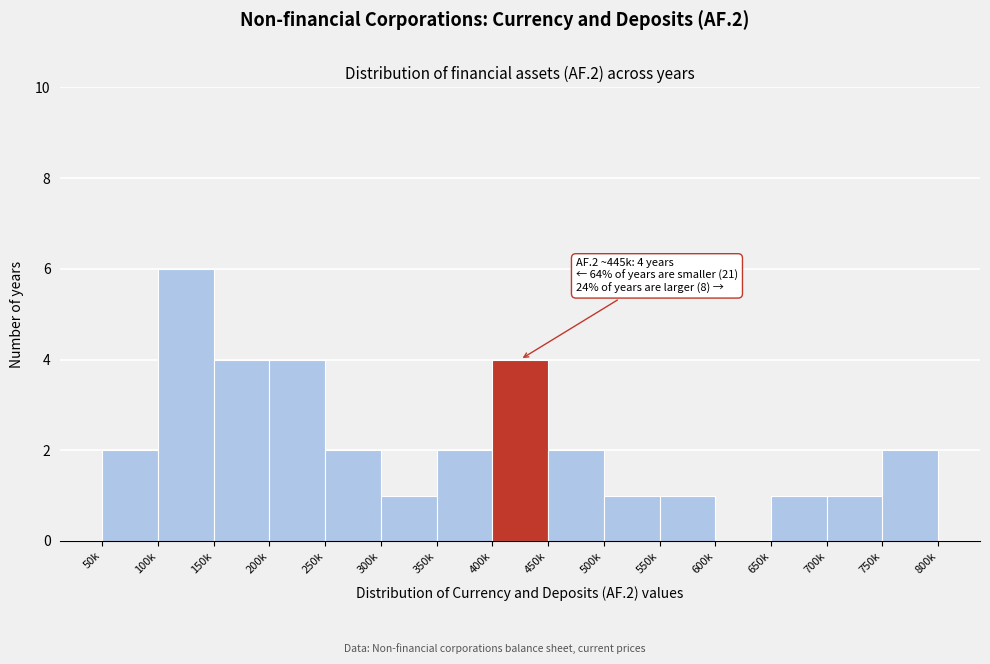

Reading left to right, transcribe all the data shown in this chart.

50k=2	100k=6	150k=4	200k=4	250k=2	300k=1	350k=2	400k=4	450k=2	500k=1	550k=1	600k=0	650k=1	700k=1	750k=2